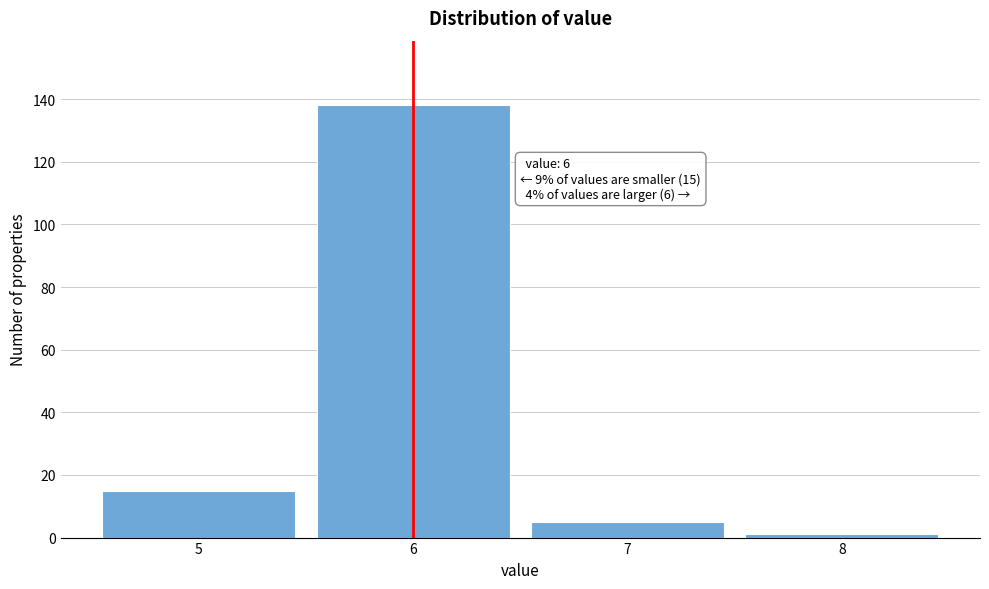

Reading right to left, list all the values displayed in this chart.

8=1	7=5	6=138	5=15